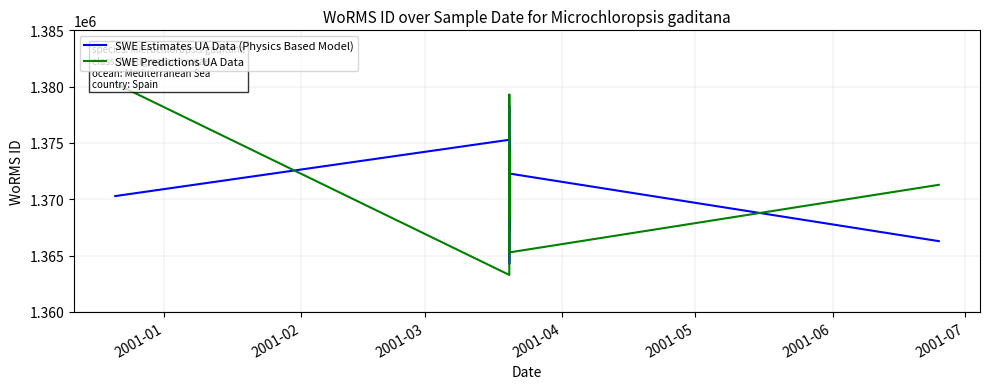

Reading left to right, transcribe all the data shown in this chart.

SWE Estimates UA Data (Physics Based Model): 1370287	1375287	1367287	1378287	1364287	1372287	1366287
SWE Predictions UA Data: 1380287	1363287	1374287	1368287	1379287	1365287	1371287